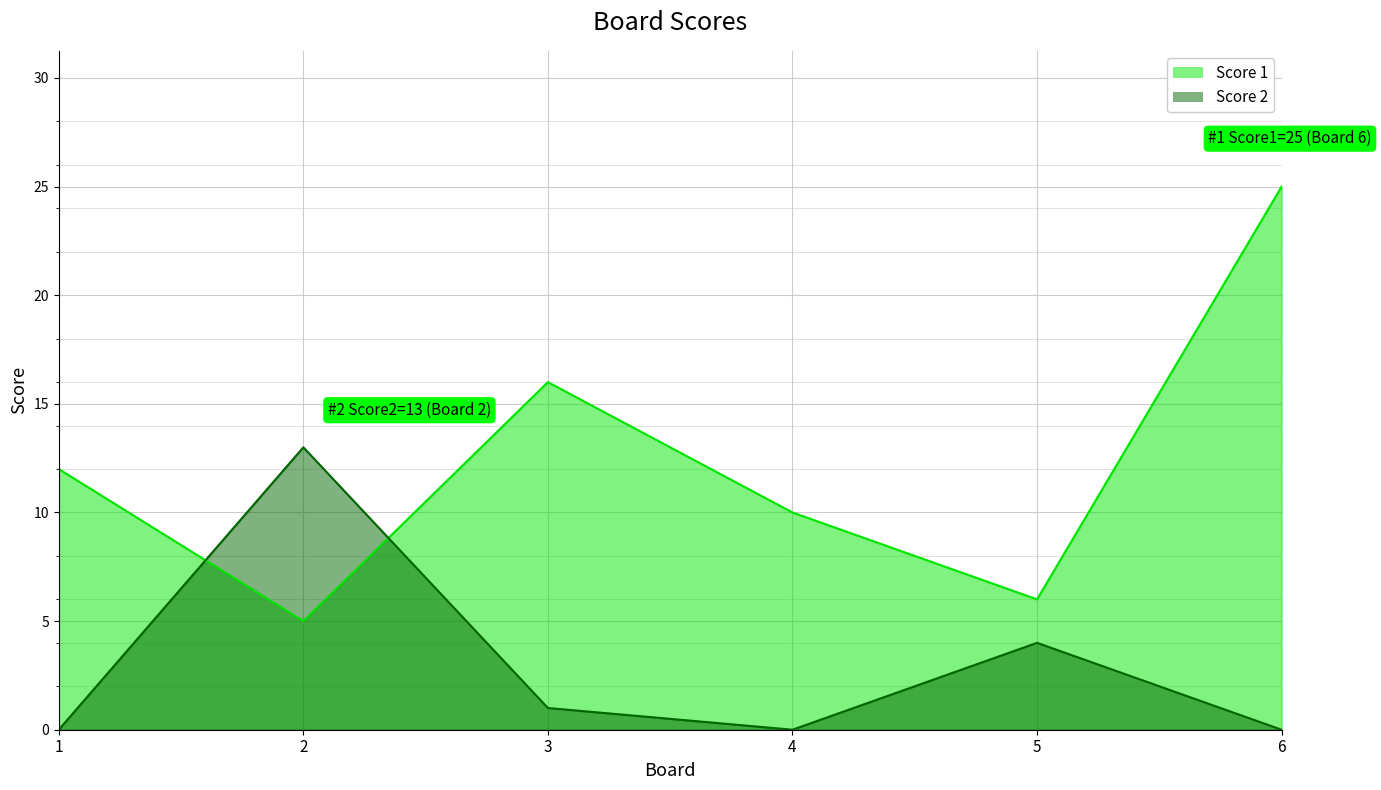

What is the maximum value shown in the chart?

25